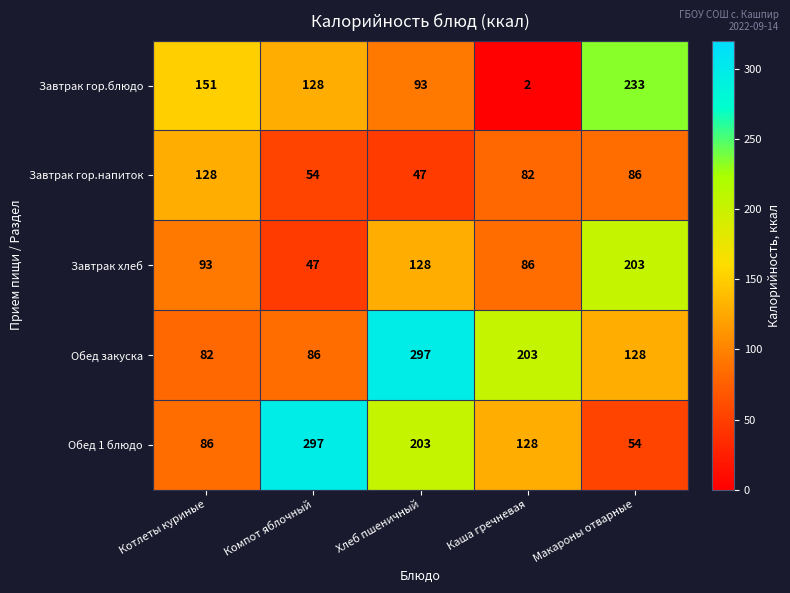

What is the average value of the Обед 1 блюдо series?

154